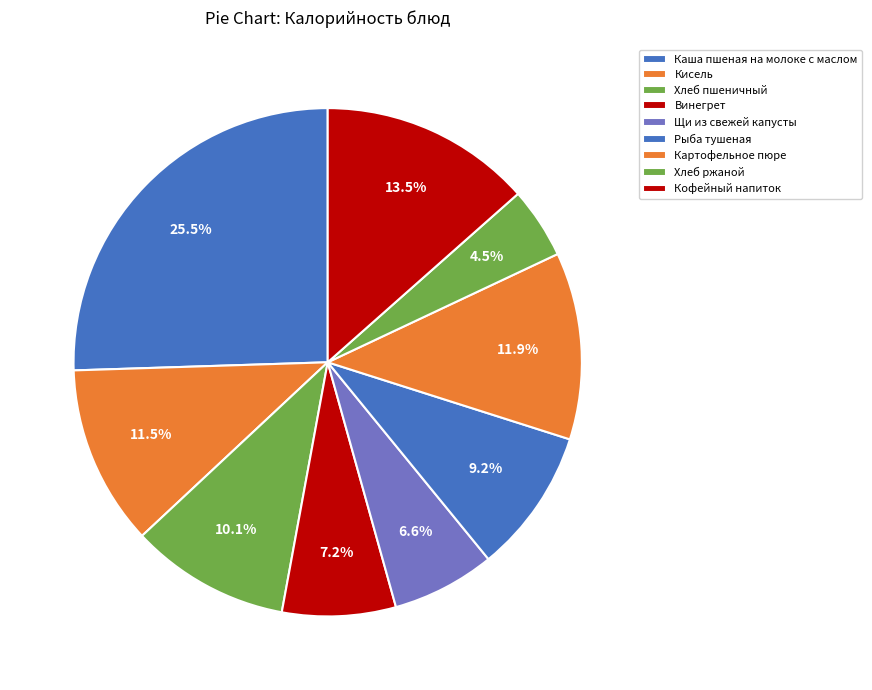

How many slices are in this pie chart?

9